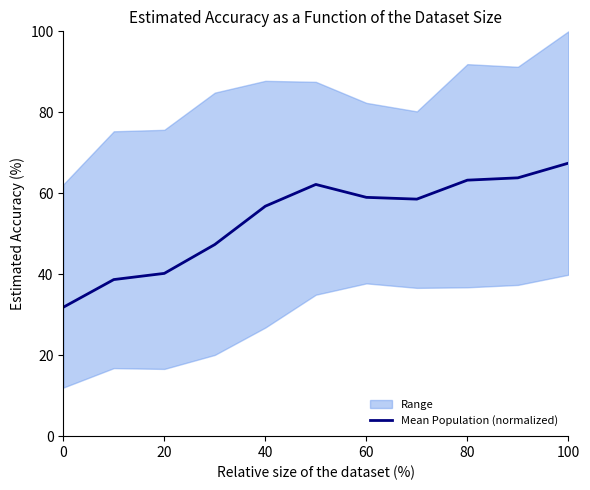

What is the difference between the second highest and second lowest values?

25.1